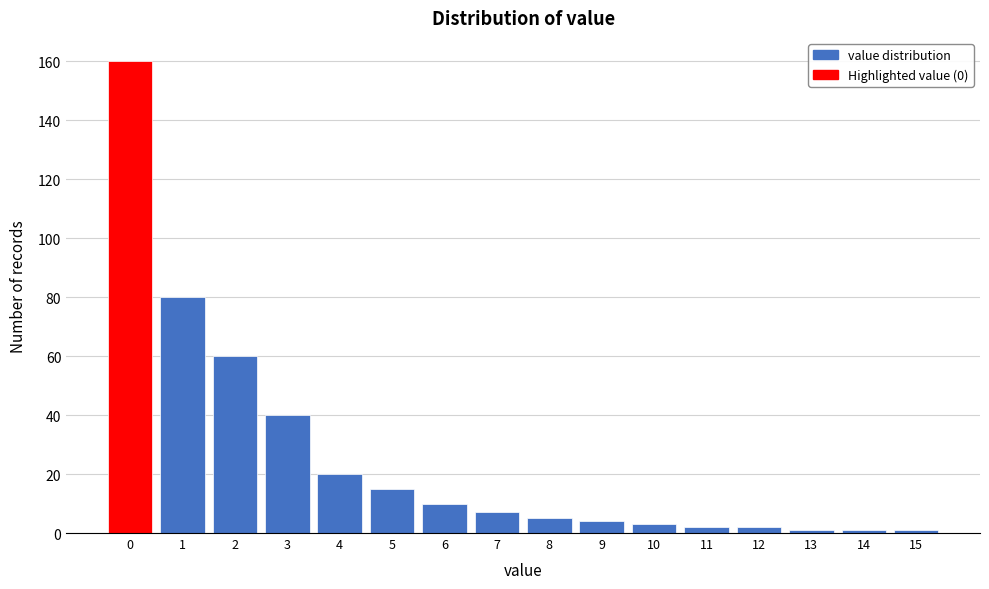

Reading left to right, transcribe this chart: for each bar, give the range it covers on the x-axis and its height. The values are not printed on the chart, so give them approximately, as read against the axis.

-0.5 to 0.5: 160
0.5 to 1.5: 80
1.5 to 2.5: 60
2.5 to 3.5: 40
3.5 to 4.5: 20
4.5 to 5.5: 16
5.5 to 6.5: 10
6.5 to 7.5: 8
7.5 to 8.5: 6
8.5 to 9.5: 4
9.5 to 10.5: 4
10.5 to 11.5: 2
11.5 to 12.5: 2
12.5 to 13.5: under 2
13.5 to 14.5: under 2
14.5 to 15.5: under 2